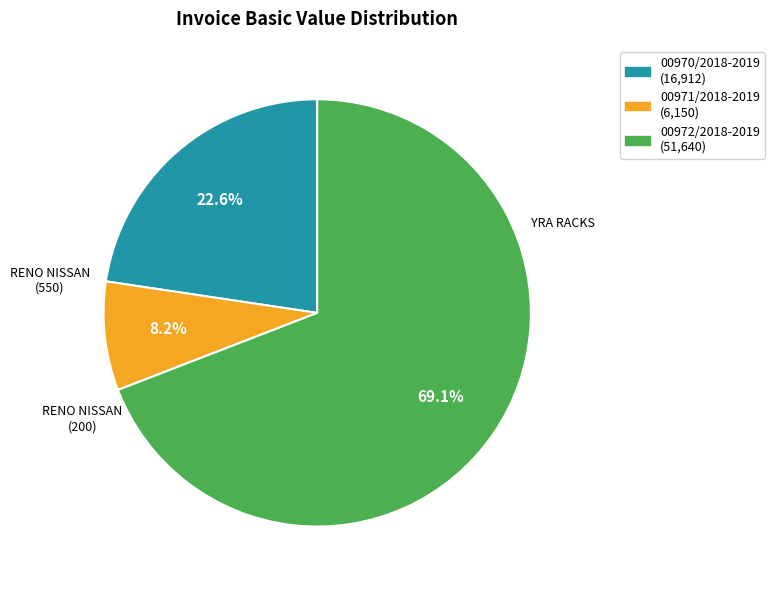

What percentage is the 00971/2018-2019 slice, to the nearest percent?

8%